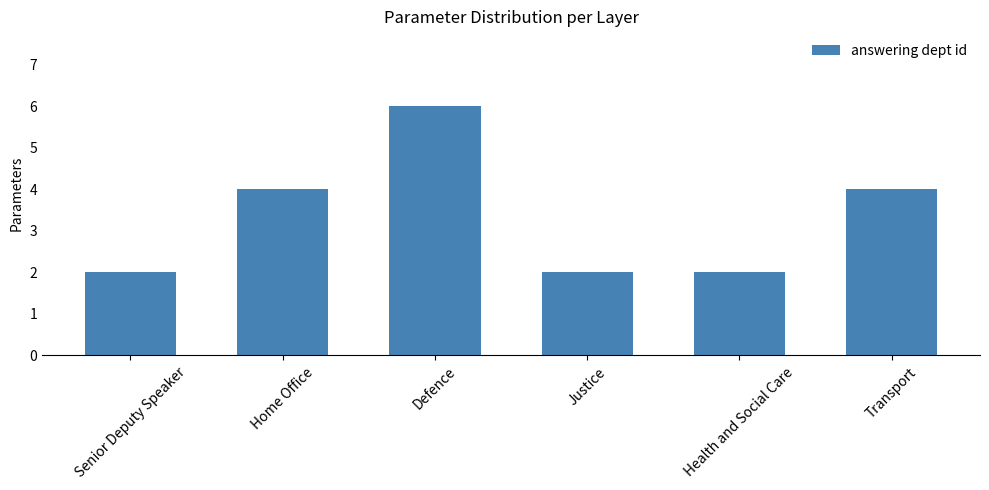

What is the change in value from Home Office to Justice?

-2